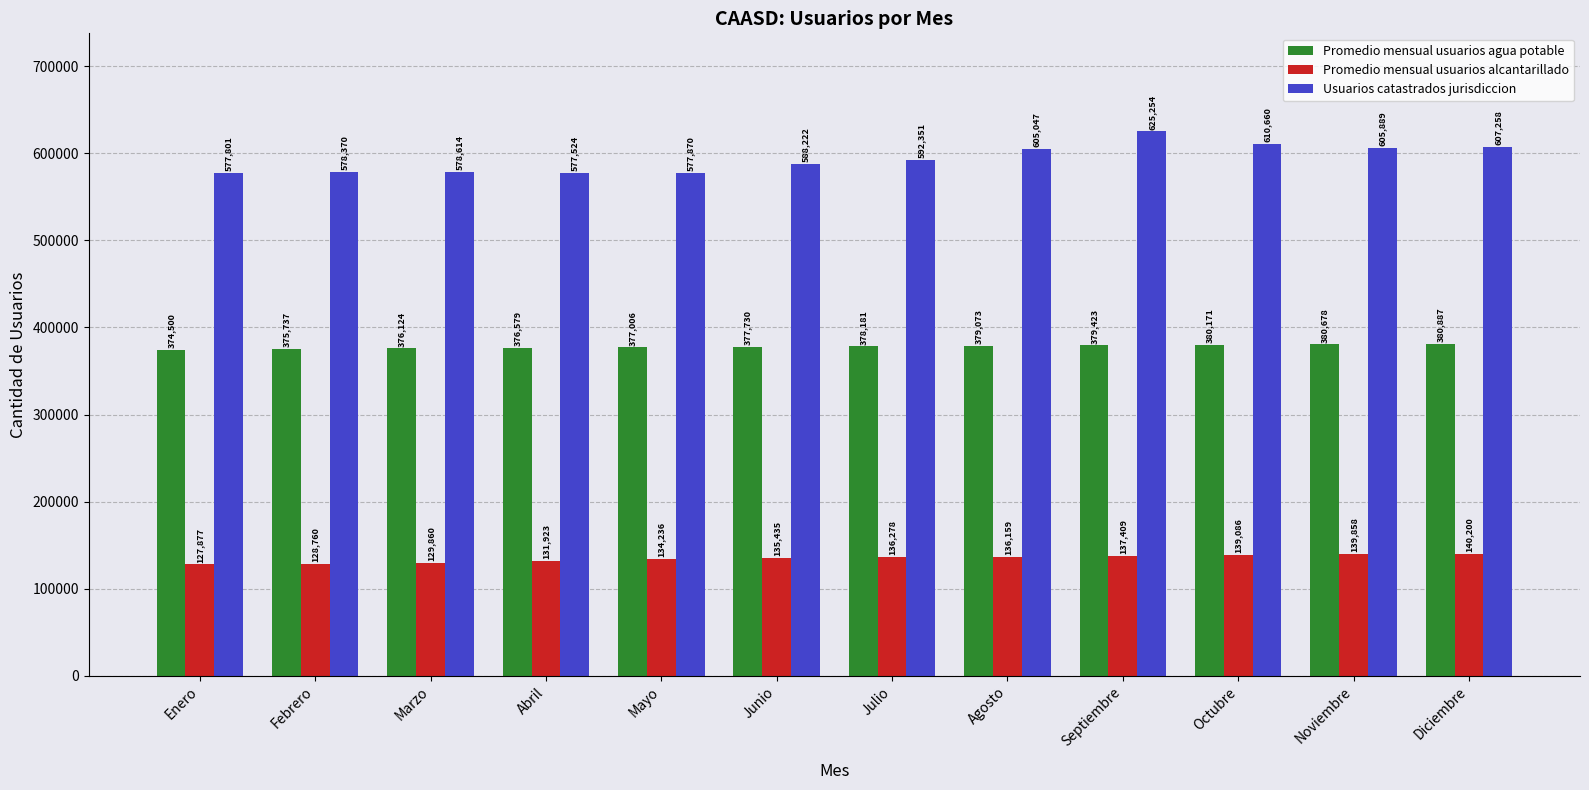

What is the smallest value displayed?

127877